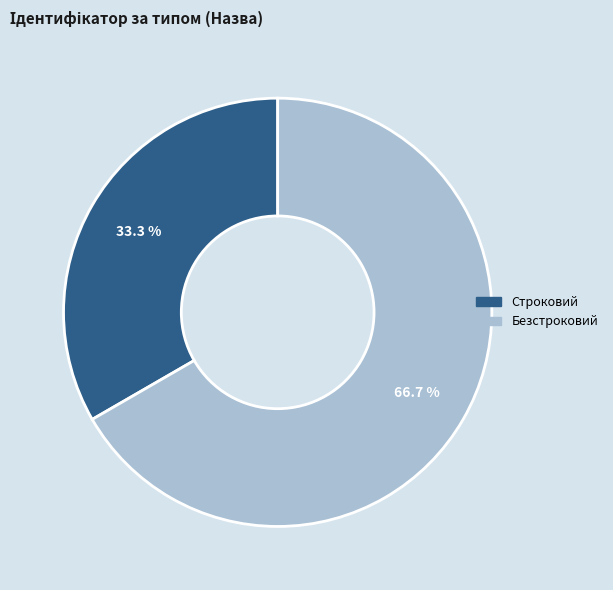

What is the ratio of the value at Строковий to the value at Безстроковий?

0.5